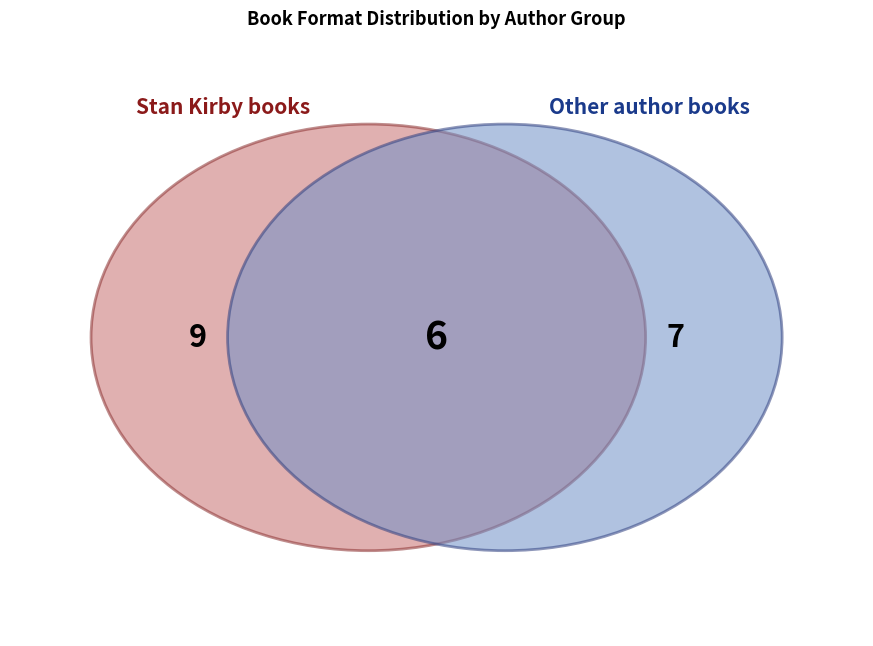

Does any single category account for the majority?

No